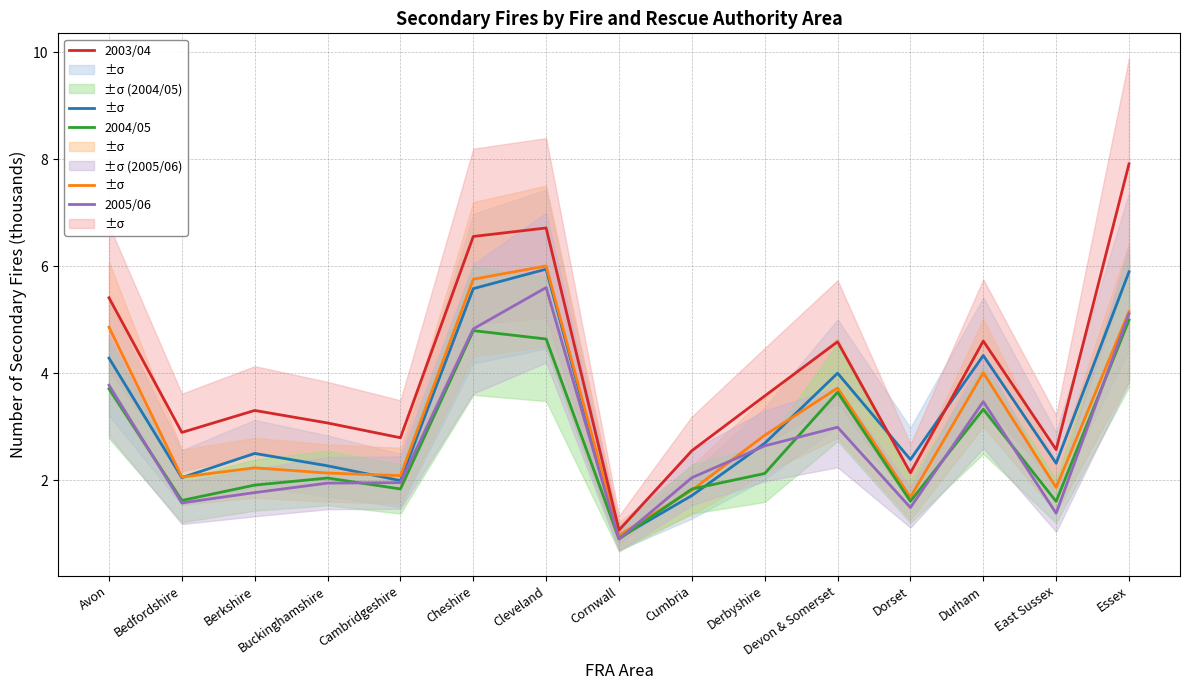

What is the minimum value shown in the chart?

0.9